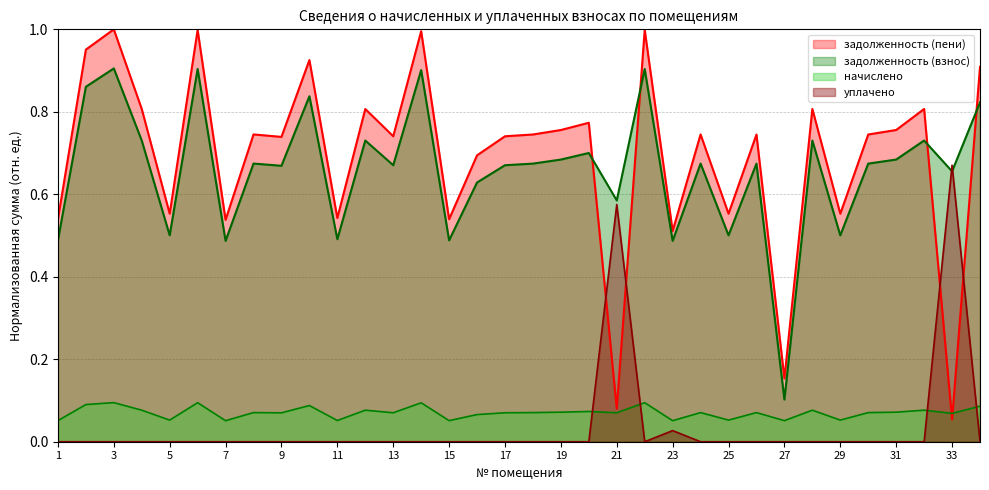

The value of начислено линия at 31 is 0.1. True or false?

True